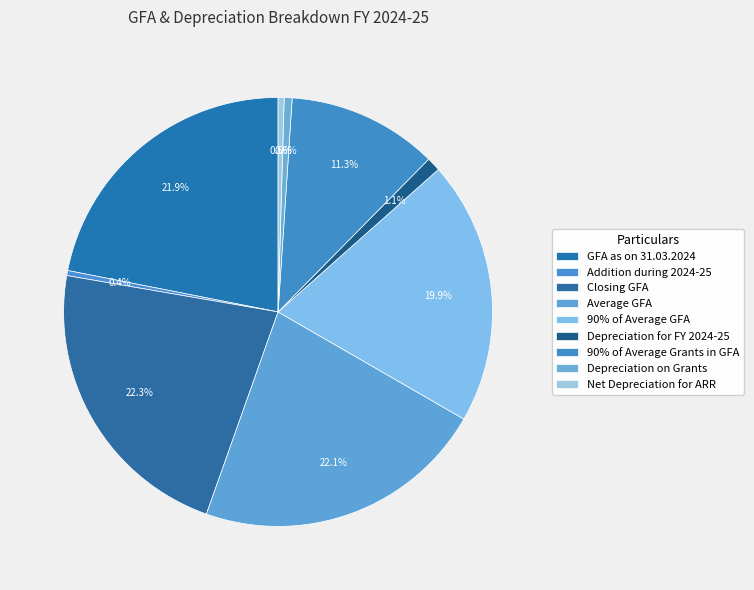

What is the ratio of the value at Closing GFA to the value at Depreciation on Grants?

37.2